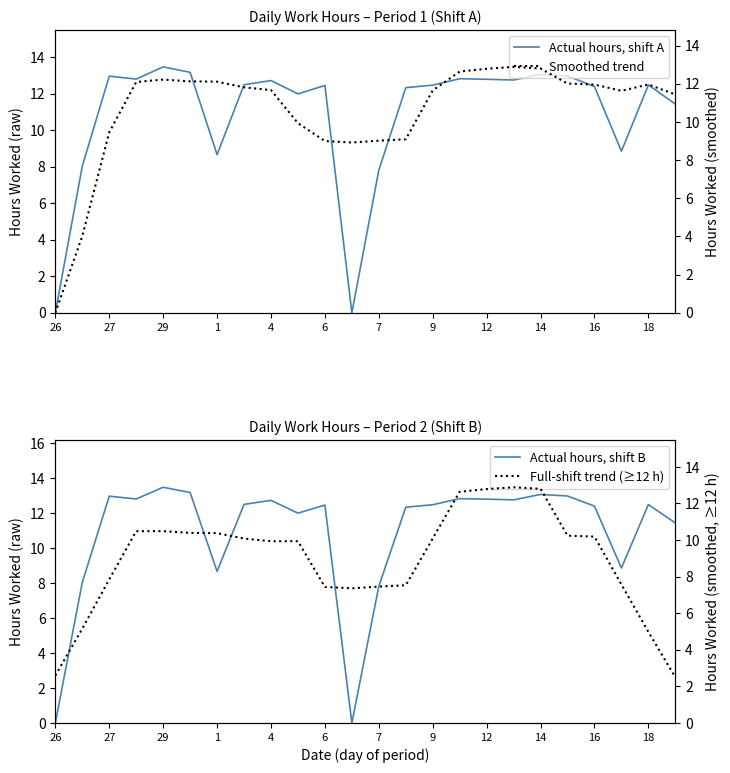

Reading left to right, list all the values displayed in this chart.

Actual hours, shift A: 0.0	8.0	13.0	12.8	13.5	13.2	8.7	12.5	12.7	12.0	12.5	0.0	7.8	12.3	12.5	12.8	12.8	12.8	13.1	13.0	12.4	8.9	12.5	11.4
Actual hours, shift B: 0.0	8.0	13.0	12.8	13.5	13.2	8.7	12.5	12.7	12.0	12.5	0.0	7.8	12.3	12.5	12.8	12.8	12.8	13.1	13.0	12.4	8.9	12.5	11.4
Smoothed trend: 0.0	4.0	9.5	12.1	12.2	12.1	12.1	11.8	11.7	9.9	9.0	8.9	9.0	9.1	11.7	12.6	12.8	12.9	12.8	12.0	12.0	11.6	12.0	11.4
Full-shift trend (≥12 h): 2.6	5.2	7.9	10.5	10.5	10.4	10.4	10.1	9.9	9.9	7.4	7.4	7.5	7.5	10.1	12.6	12.8	12.9	12.8	10.2	10.2	7.6	5.0	2.5